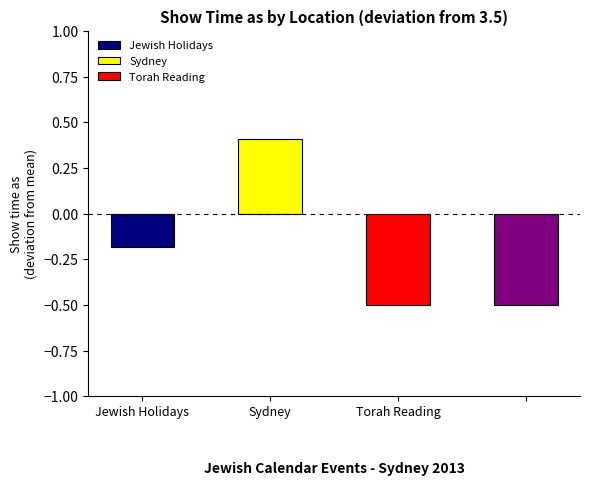

Count the number of data series in this chart.

1